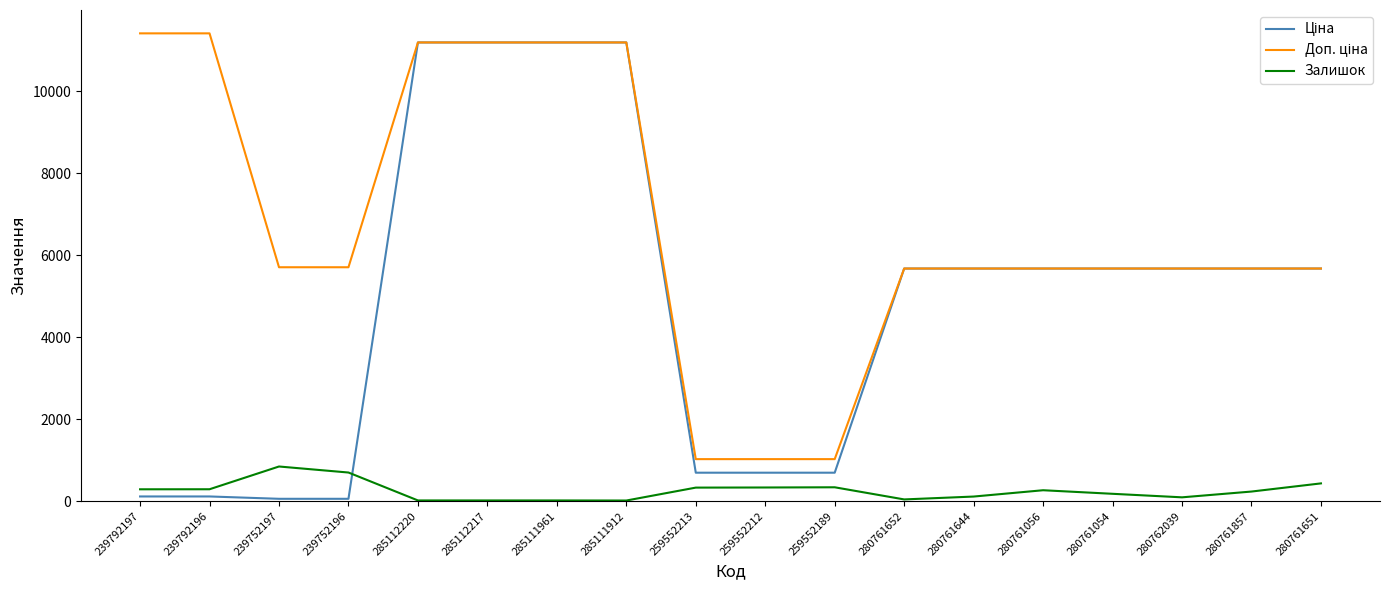

The Залишок series shows 17.0 at 285111961. True or false?

True